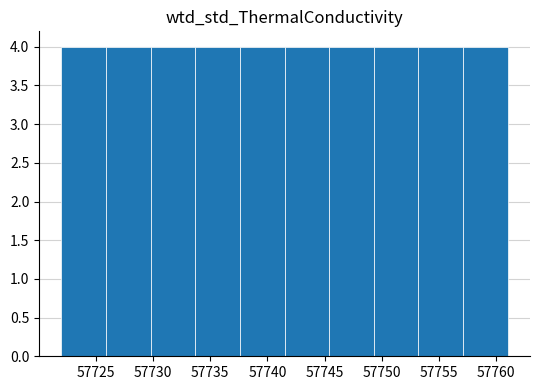

How tall is the bar that spans 57753.2 to 57757.1 on the x-axis? Neither the bar edges nor the heights are printed on the chart, so give them approximately, as read against the axes.

4